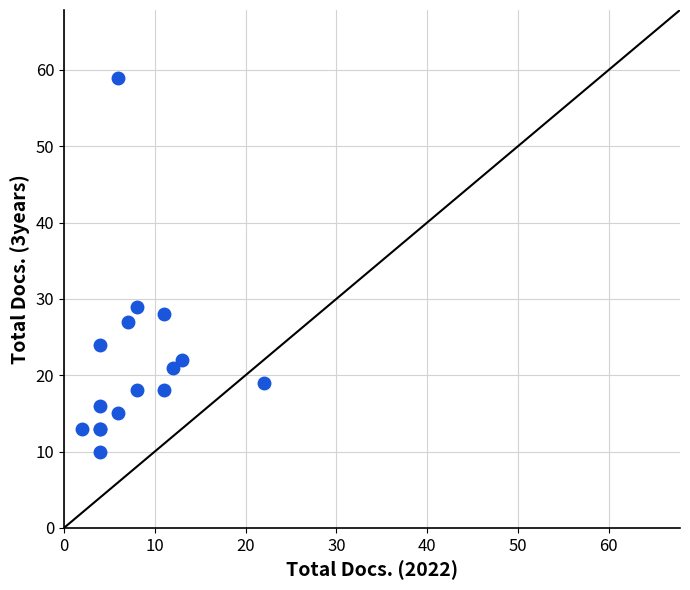

What Y value in the scatter plot is closest to 34?

29